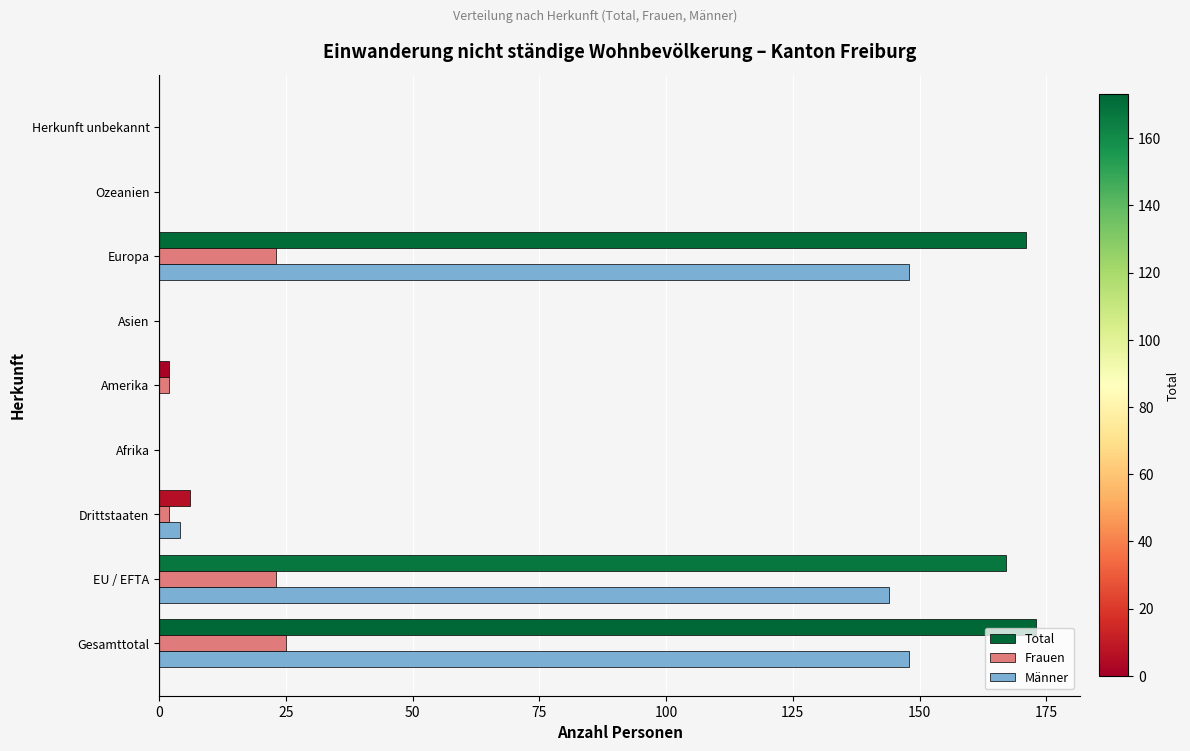

How many categories are shown in the chart?

9